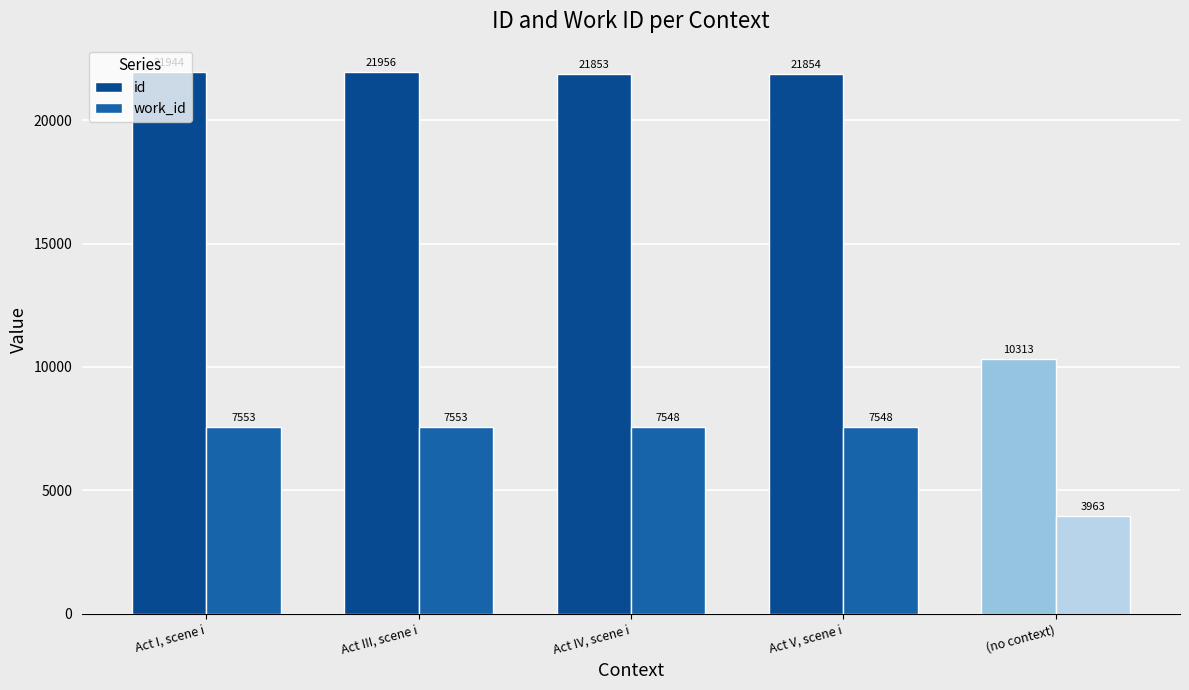

What is the average value of the id series?

19584